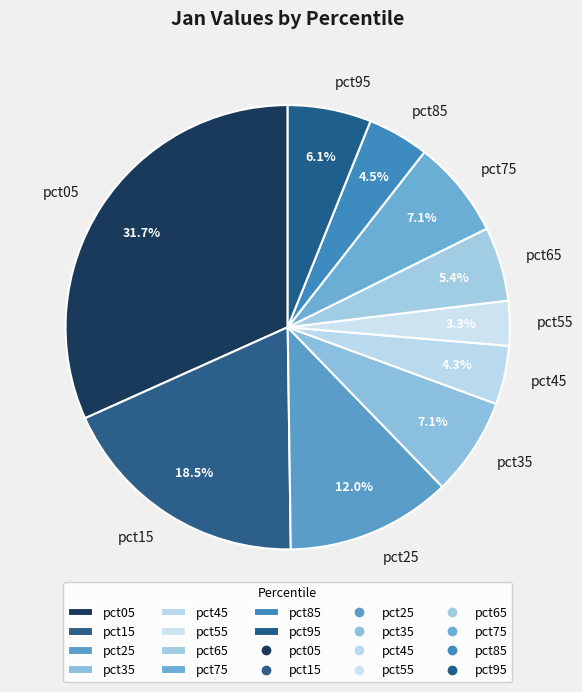

Count the number of slices in the pie.

10